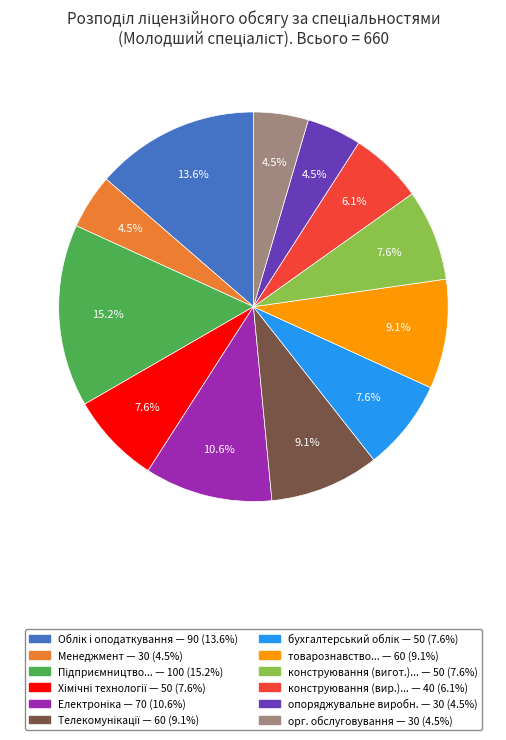

Is there a majority slice in this chart?

No